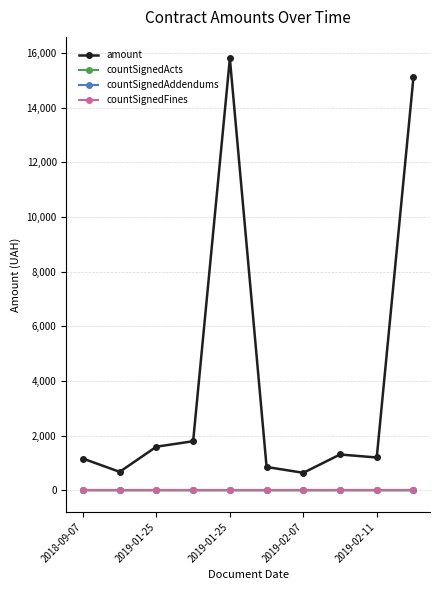

Does the chart have visible grid lines?

Yes